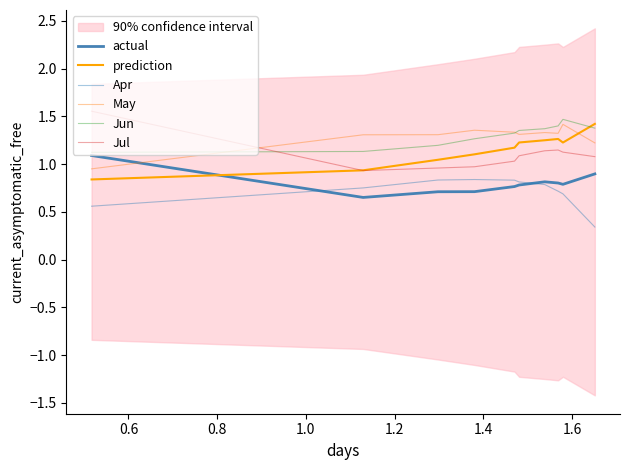

How many lines are shown in the chart?

6